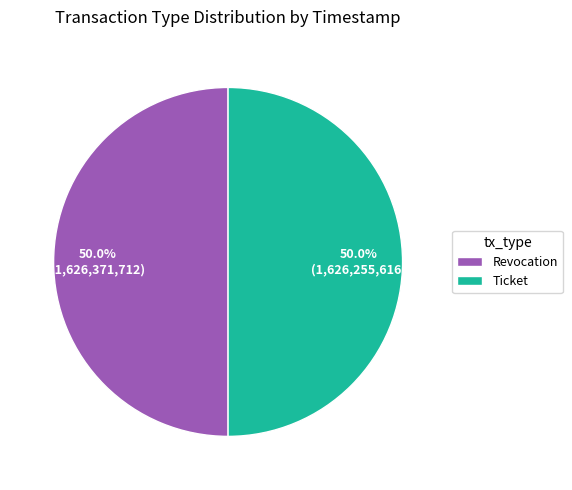

What percentage is NOT represented by Ticket?

50.0%